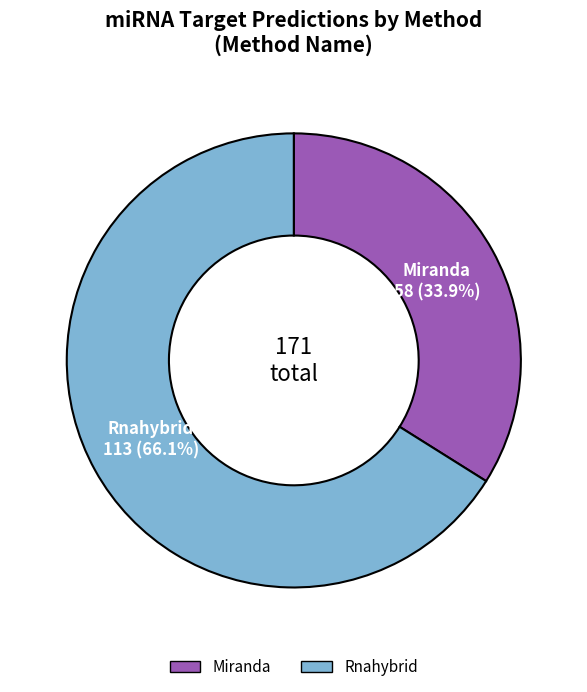

To the nearest percent, what is the average slice percentage?

50%